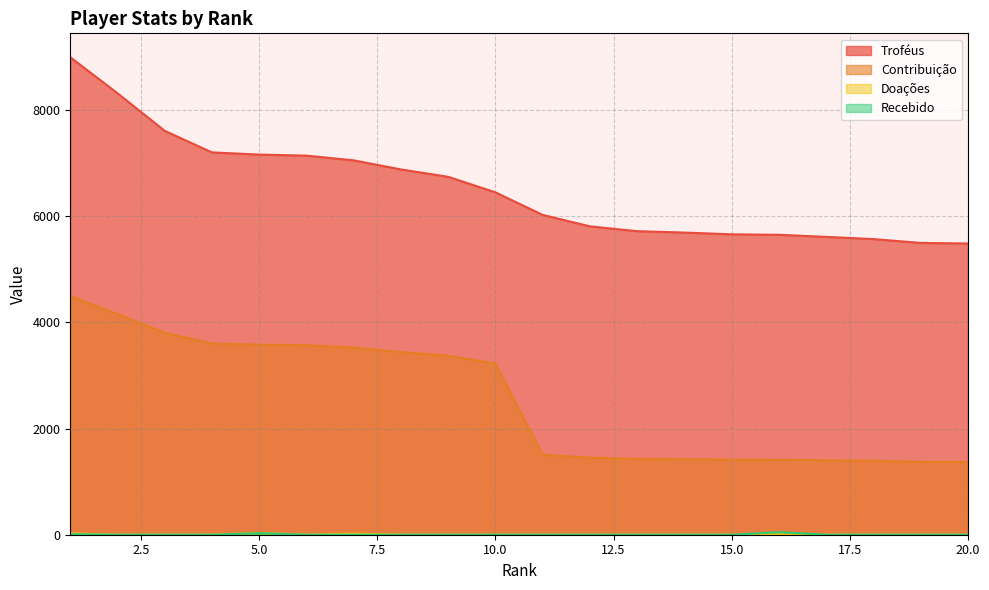

Reading left to right, list all the values displayed in this chart.

Troféus: 9000	8320	7612	7206	7165	7145	7056	6885	6746	6453	6028	5812	5721	5695	5662	5653	5614	5572	5500	5489
Contribuição: 4500	4160	3806	3603	3582	3572	3528	3442	3373	3226	1507	1453	1430	1423	1415	1413	1403	1393	1375	1372
Doações: 26	0	0	0	32	0	21	0	0	0	0	0	0	0	0	10	0	0	0	0
Recebido: 10	0	0	0	30	0	0	0	0	0	0	0	0	0	0	49	0	0	0	0